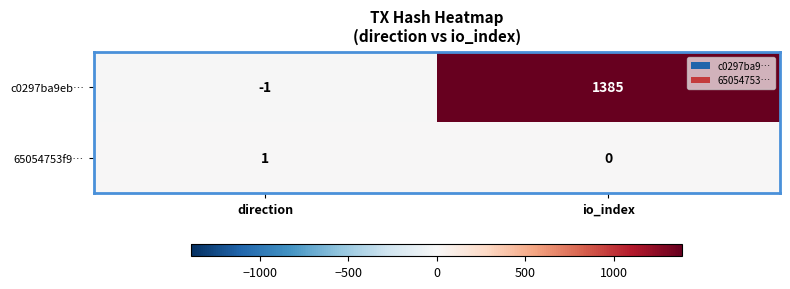

True or false: c0297ba9eb… has a value of 0 at direction.

False